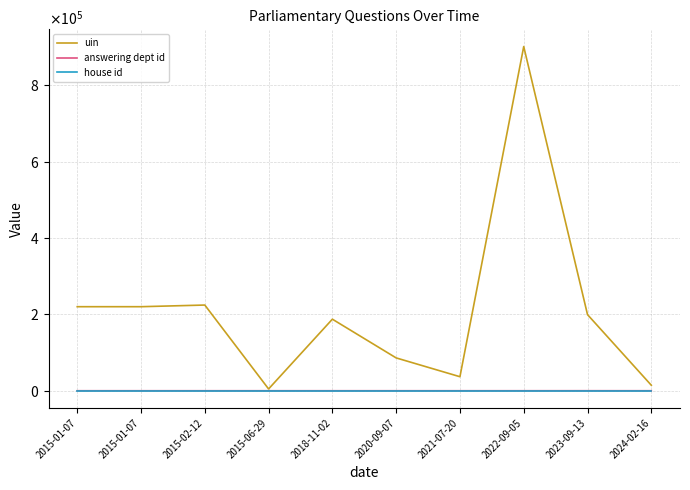

What are all the series names shown in the legend?

uin, answering dept id, house id